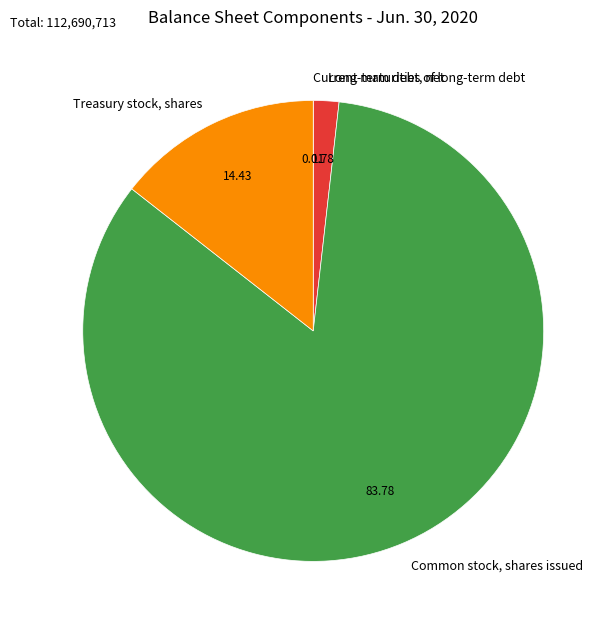

Which slice is the largest?

Common stock, shares issued